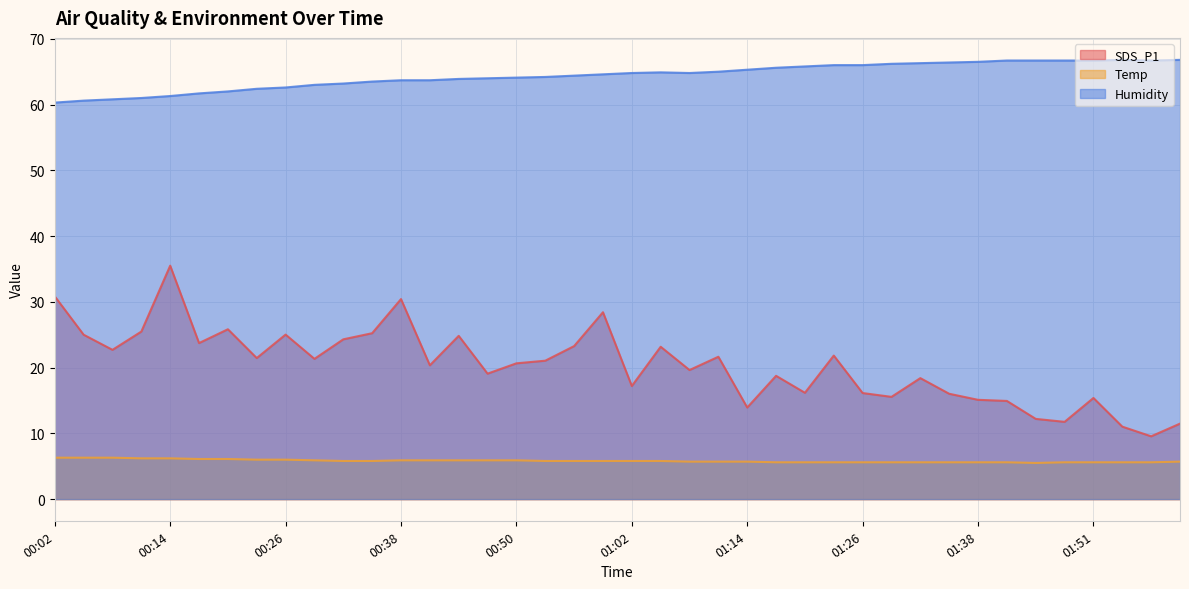

Rank the series by their average value, from highest to lowest.

Humidity, SDS_P1, Temp